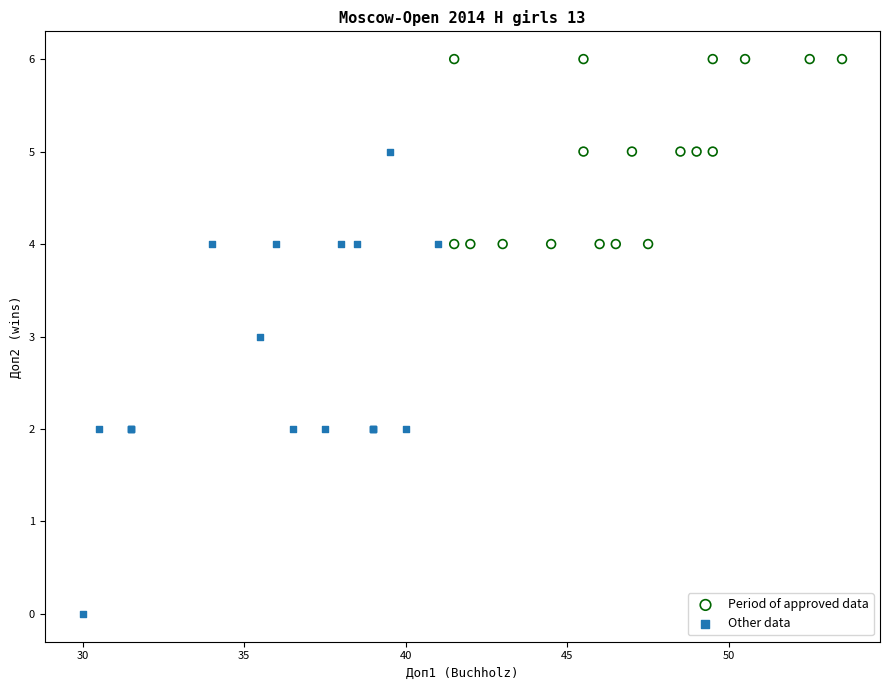

Which series reaches the minimum Y coordinate?

Other data